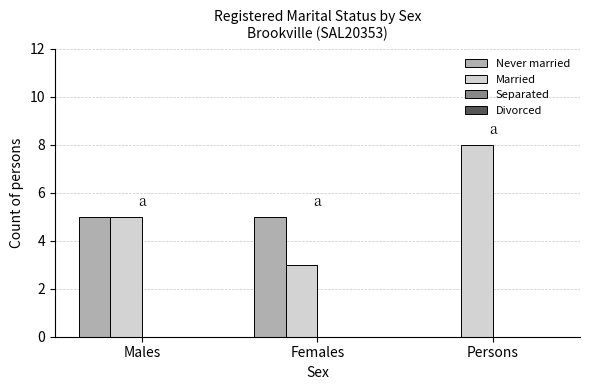

What is the spread (max minus min) of values at Females?

2